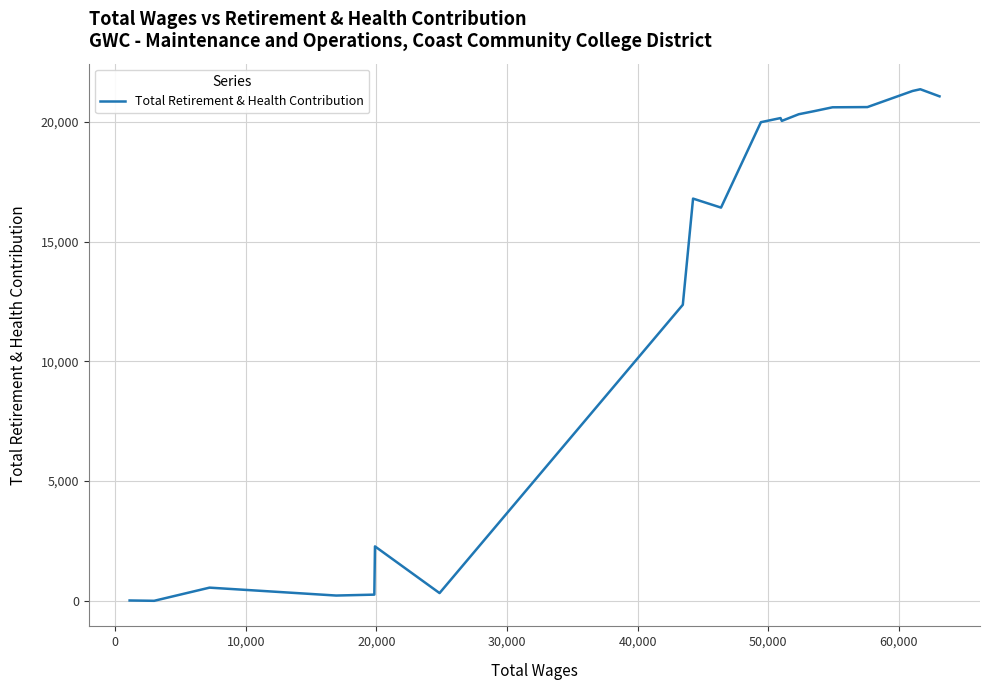

What is the greatest value displayed?

21368